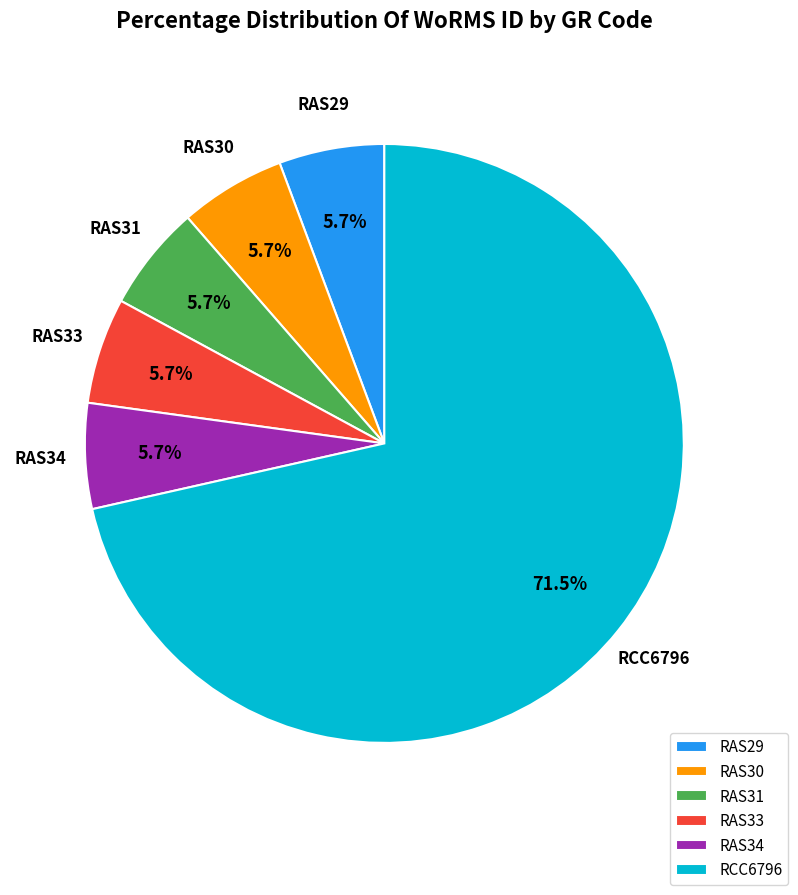

To the nearest percent, what percentage of the pie is RAS29?

6%